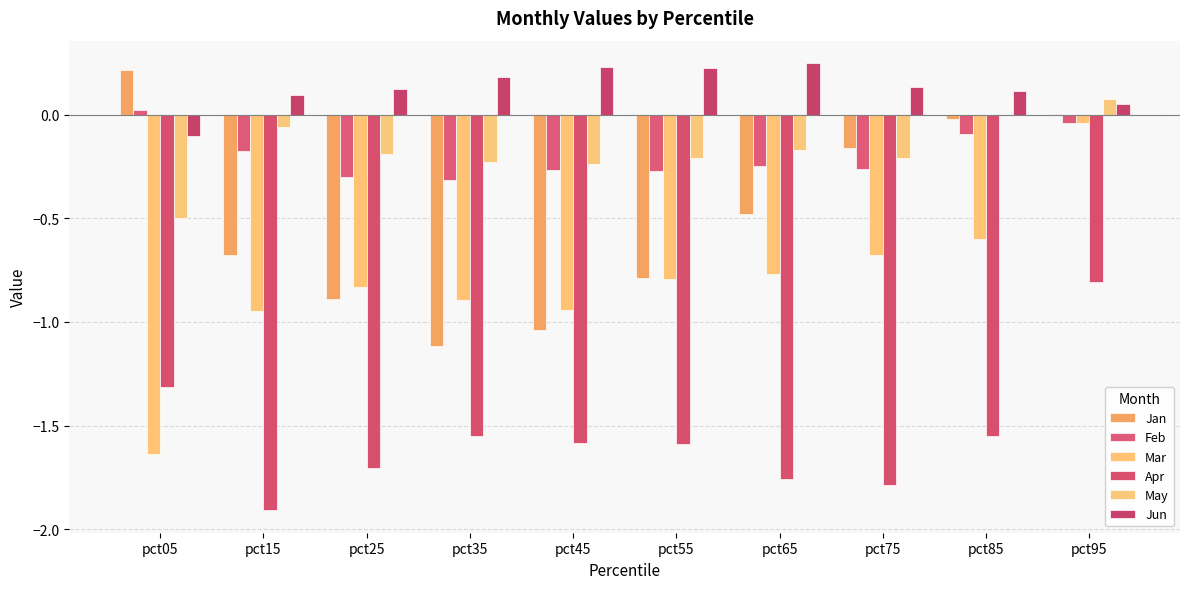

What is the total value across all series at pct15?

-3.7